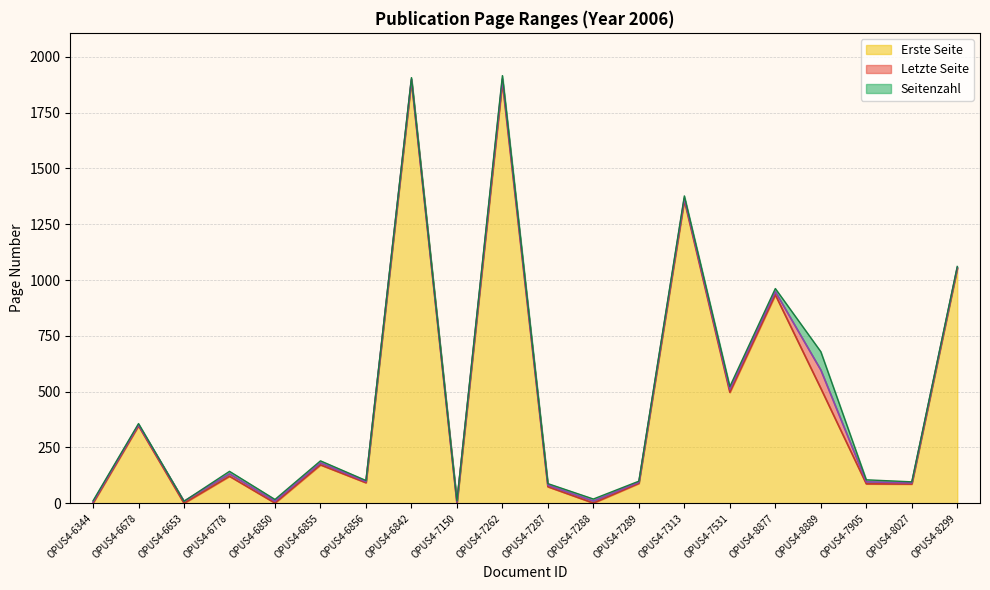

Where does the Letzte Seite series first go above 132?

OPUS4-6678